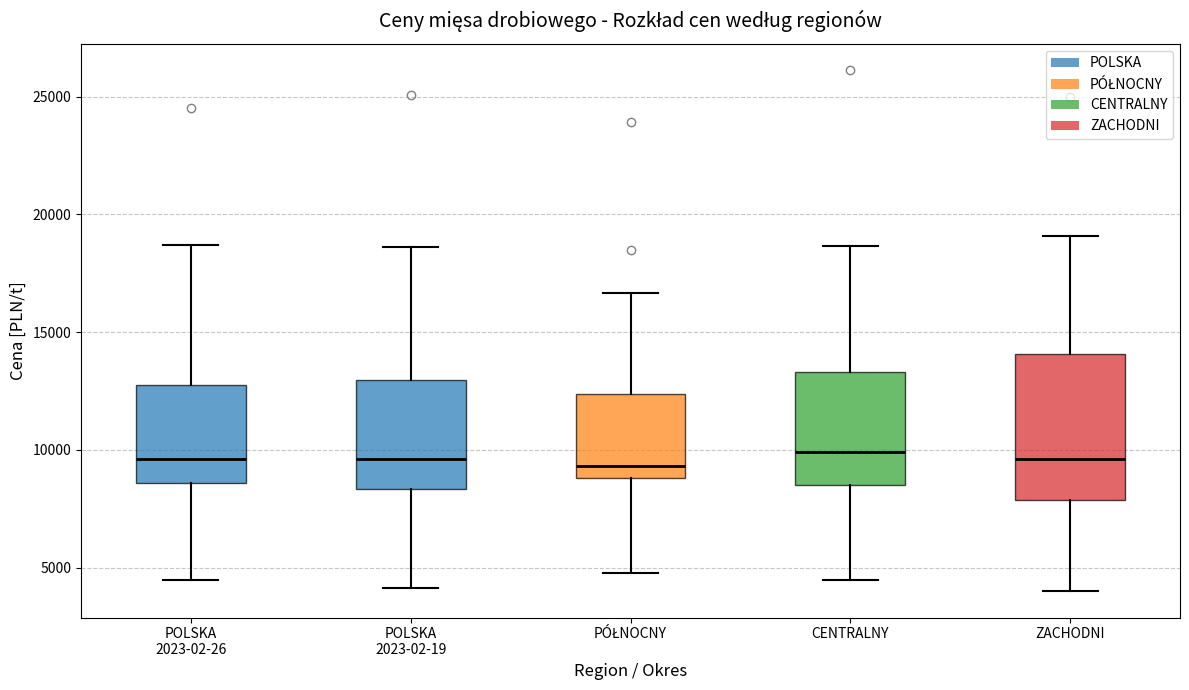

Comparing the boxes themselves (not the whiskers), which one is the tallest?

ZACHODNI